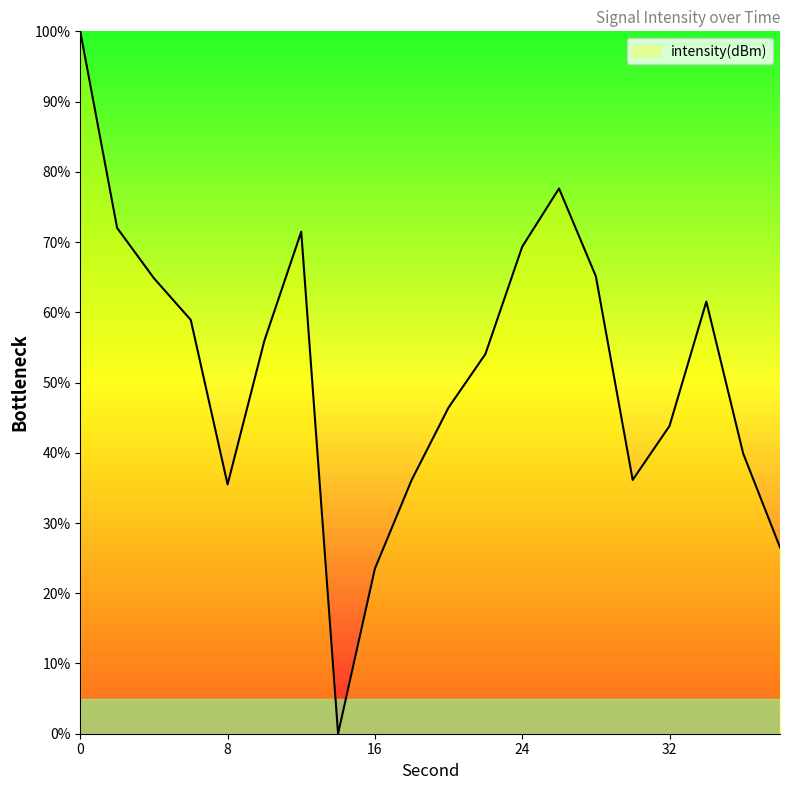

Is this an area chart (filled region under the line)?

No